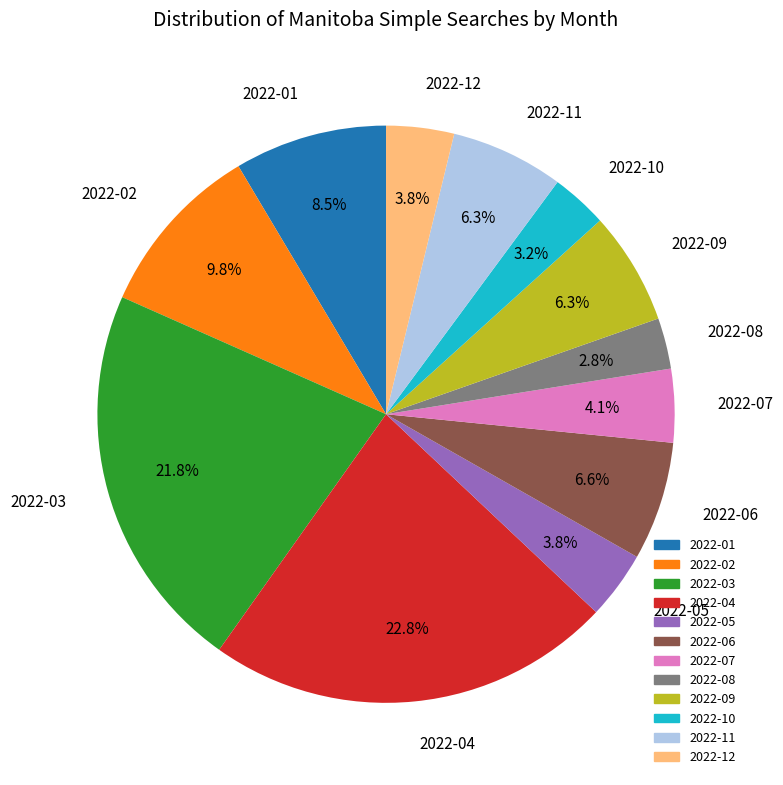

How many segments does this pie chart have?

12